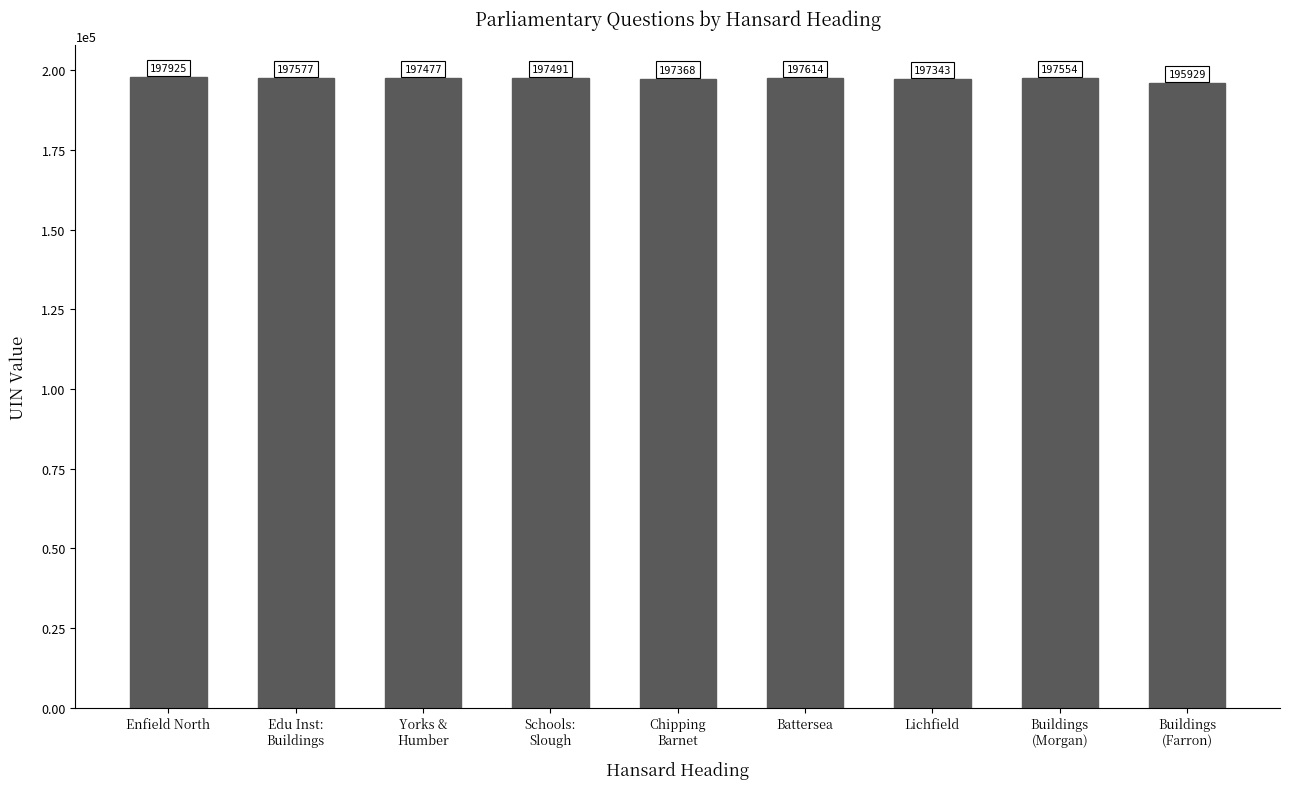

Are the bars horizontal?

No